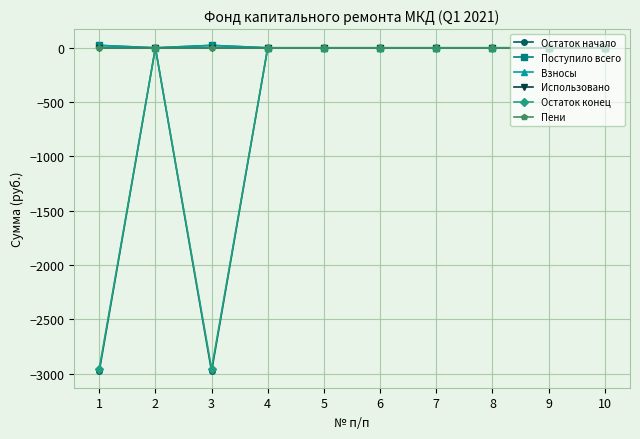

Is this an area chart (filled region under the line)?

No